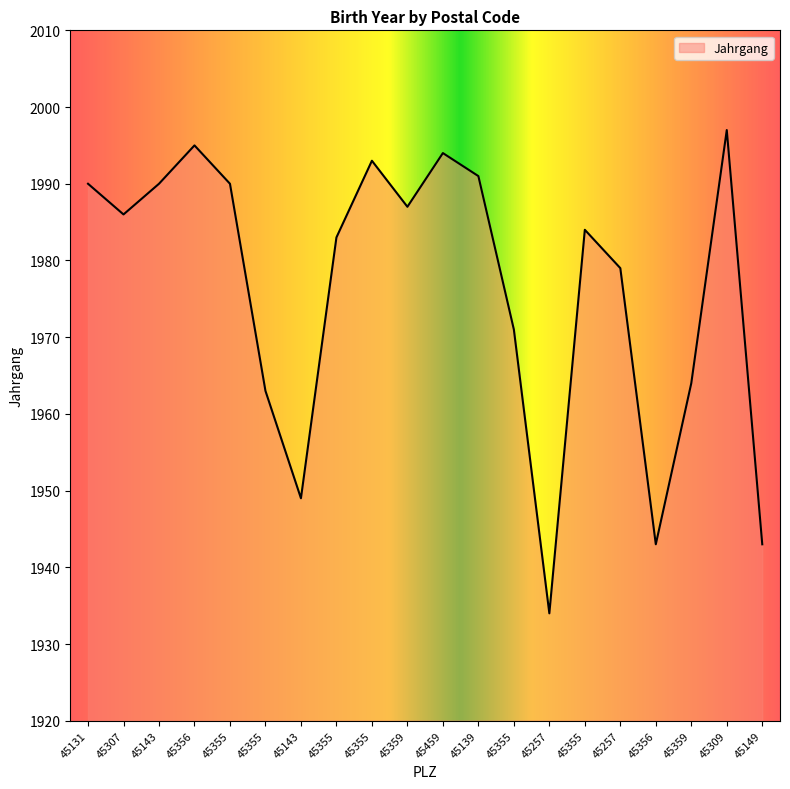

Where is the first local minimum?

45307